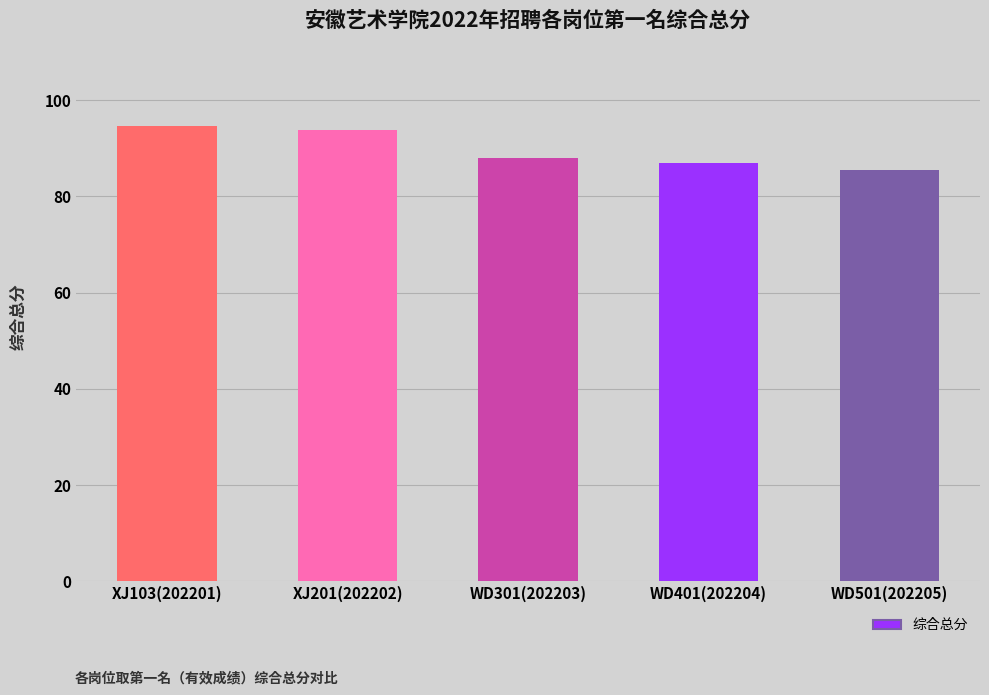

Reading right to left, what are all the values shown in this chart?

85.5	87.0	87.9	93.9	94.6